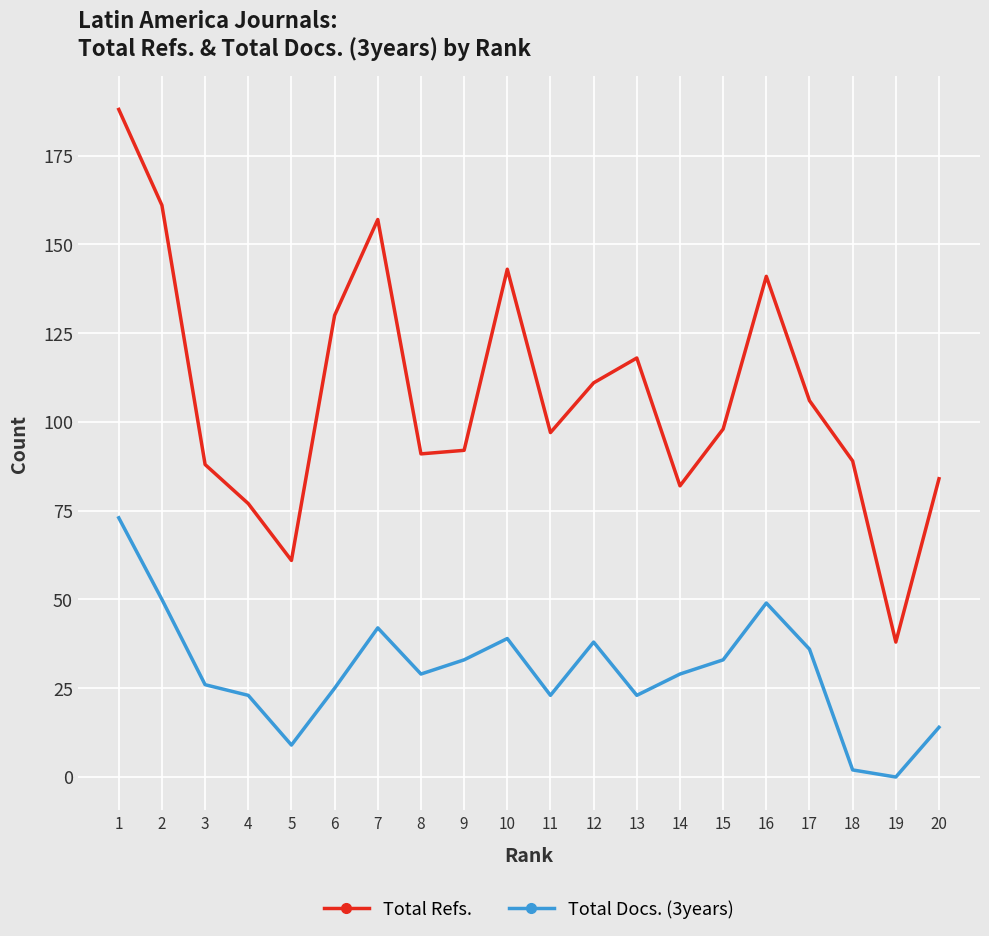

What is the average value of the Total Refs. series?

108